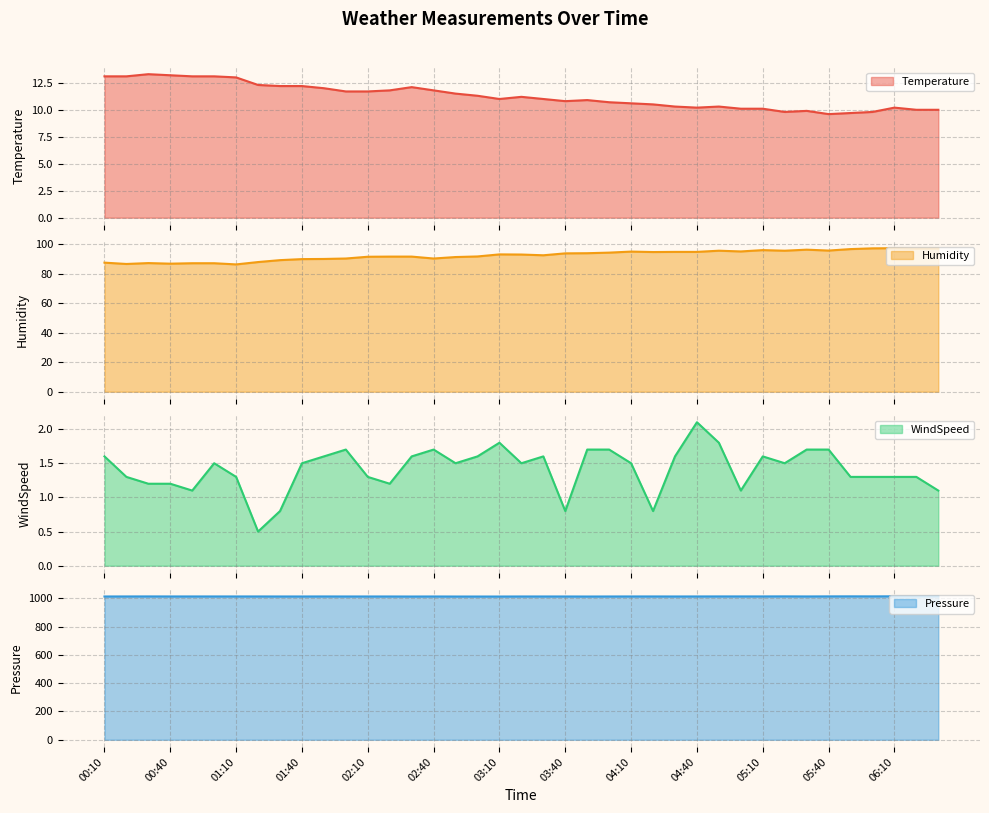

At 03:30, list the series in order from largest to smallest.

Pressure, Humidity, Temperature, WindSpeed